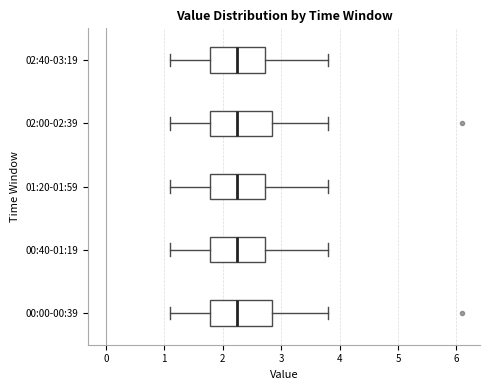

Reading bottom to top, read every box against the x-axis: the position of its median line, the range the box covers, and the ends of its whiskers. The values are not printed on the chart, so give them approximately, as read against the axis.

00:00-00:39: median 2.3, box 1.8 to 2.9, whiskers 1.1 to 3.8
00:40-01:19: median 2.3, box 1.8 to 2.7, whiskers 1.1 to 3.8
01:20-01:59: median 2.3, box 1.8 to 2.7, whiskers 1.1 to 3.8
02:00-02:39: median 2.3, box 1.8 to 2.9, whiskers 1.1 to 3.8
02:40-03:19: median 2.3, box 1.8 to 2.7, whiskers 1.1 to 3.8